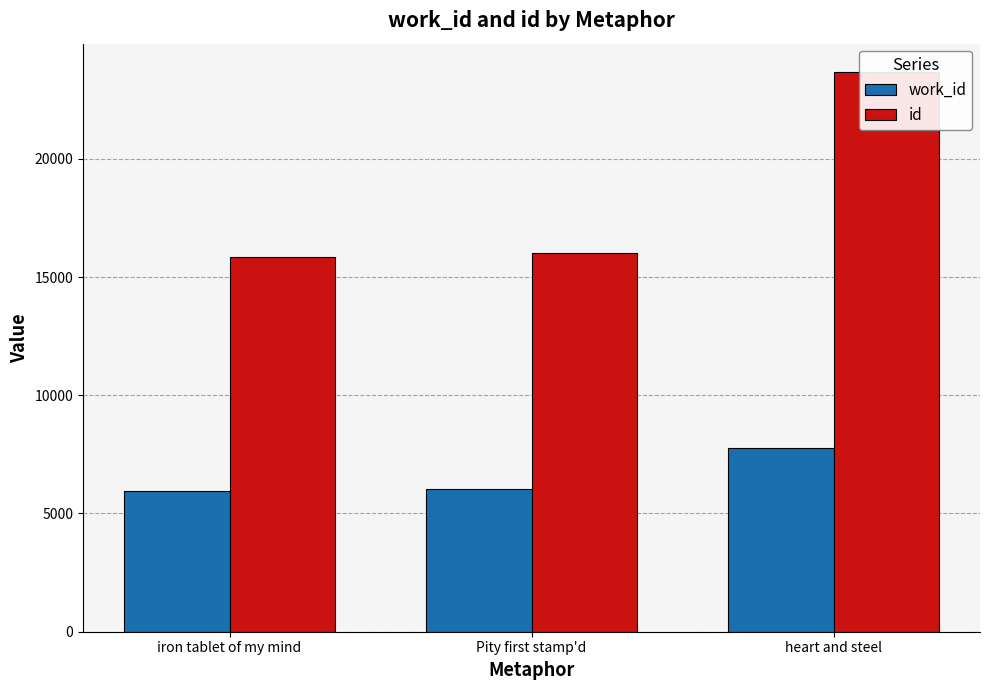

What is the total value across all series at Pity first stamp'd?

22031